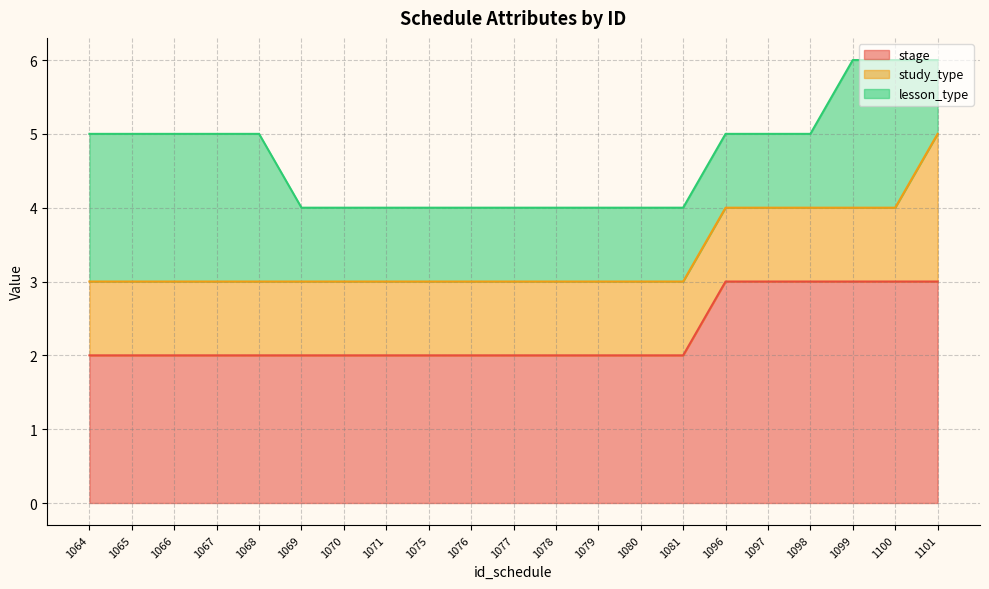

What is the value of the lesson_type point at the 20th from the left?

2